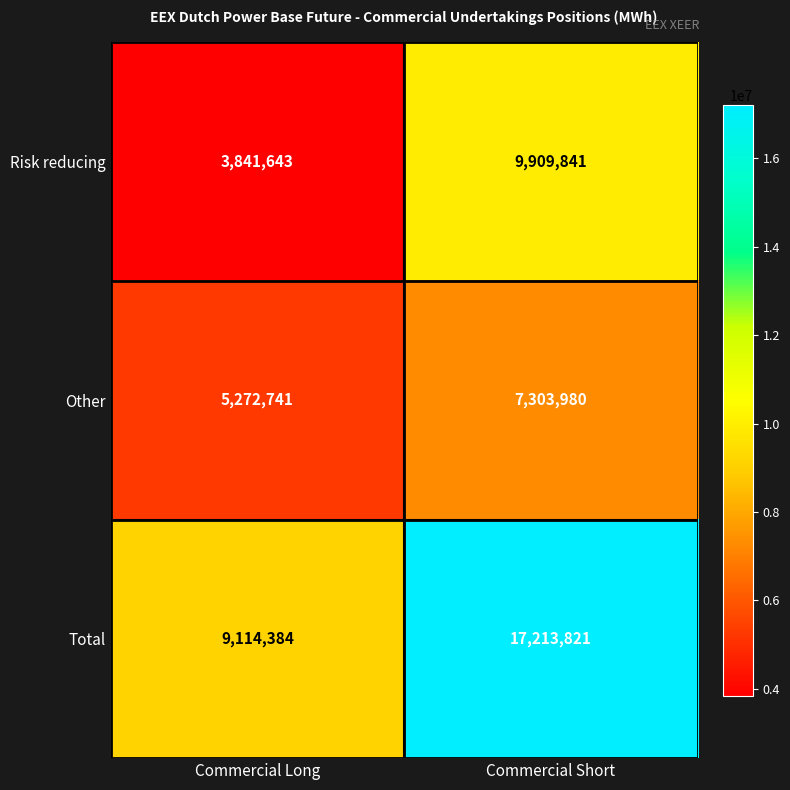

The Total series shows 28650260 at Commercial Short. True or false?

False